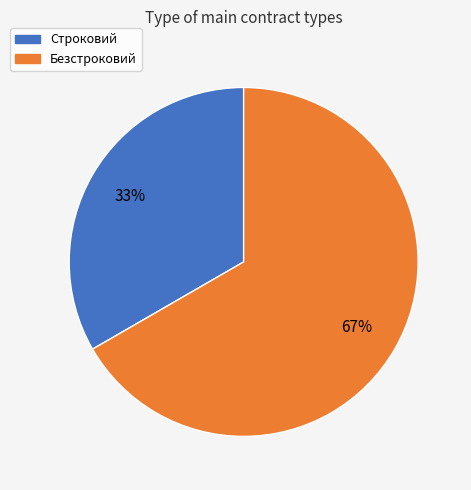

Approximately how many times larger is the value at Безстроковий compared to Строковий?

2.0